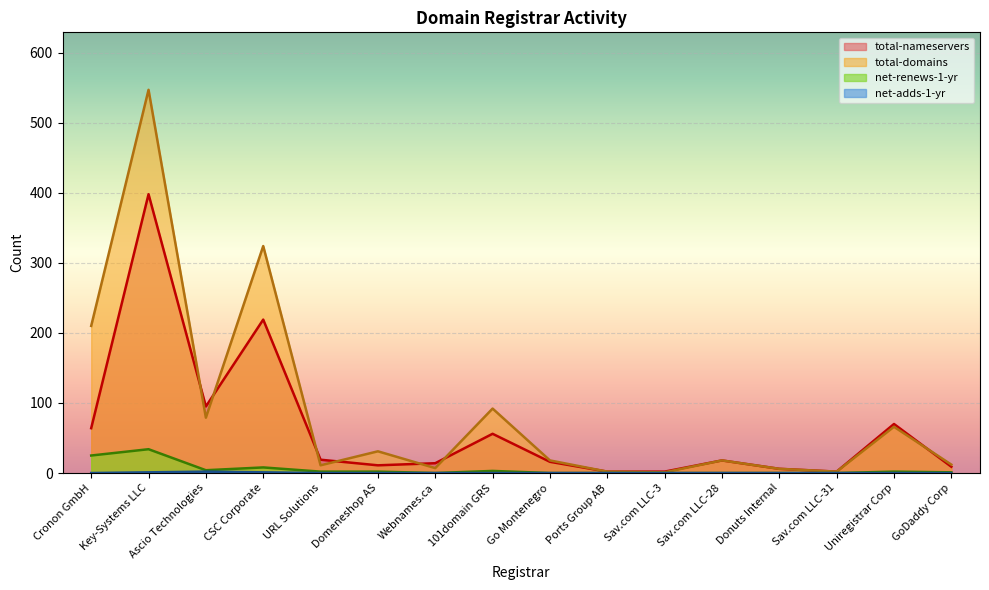

The value of total-domains at Sav.com LLC-31 is 2. True or false?

True